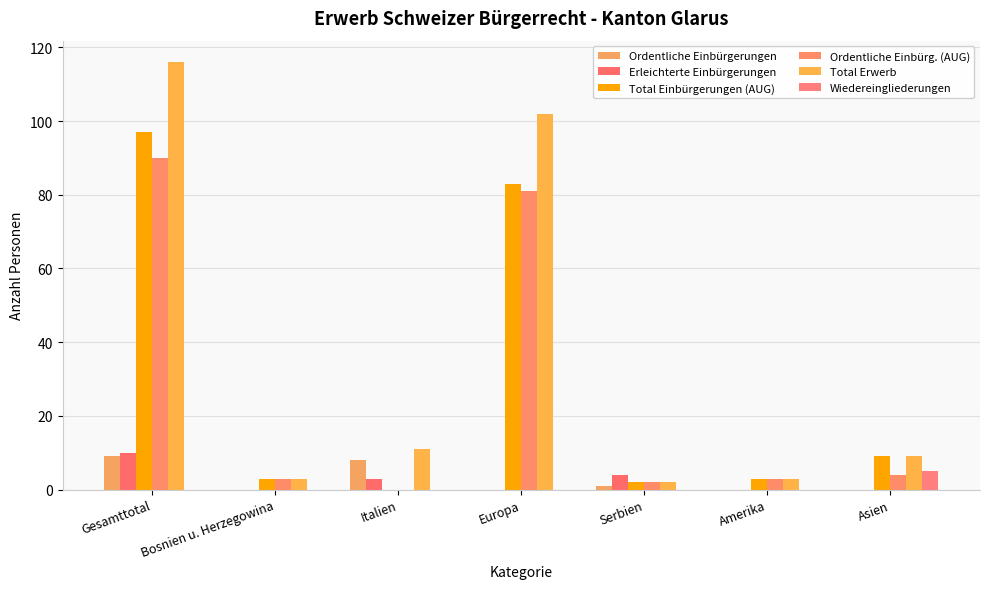

The Erleichterte Einbürgerungen series shows 10 at Gesamttotal. True or false?

True